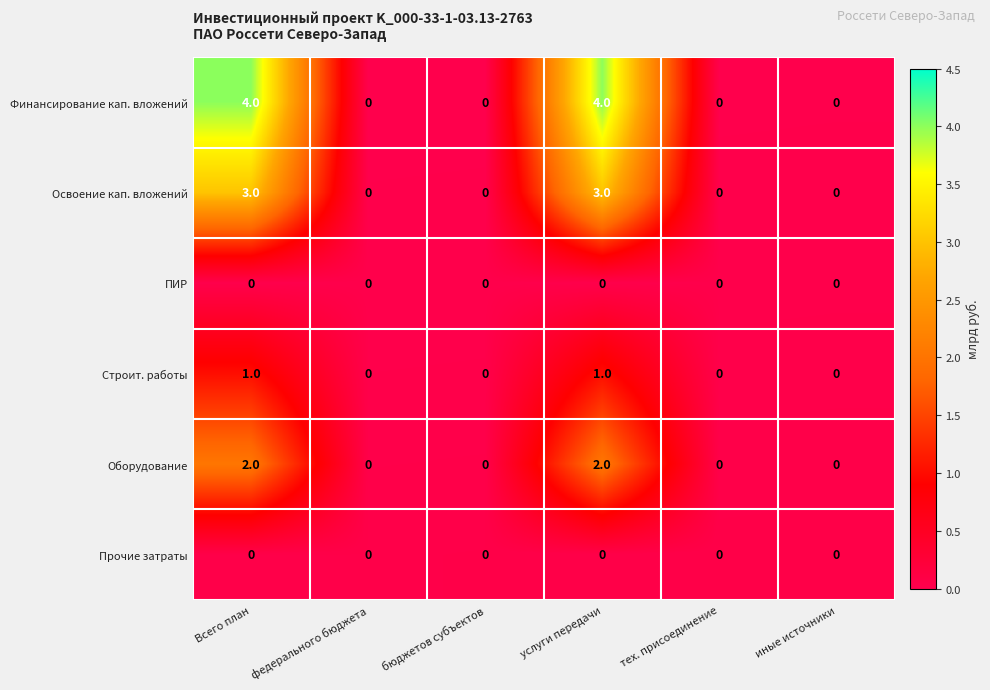

Is the value of Оборудование at услуги передачи greater than the value of Освоение кап. вложений at Всего план?

No